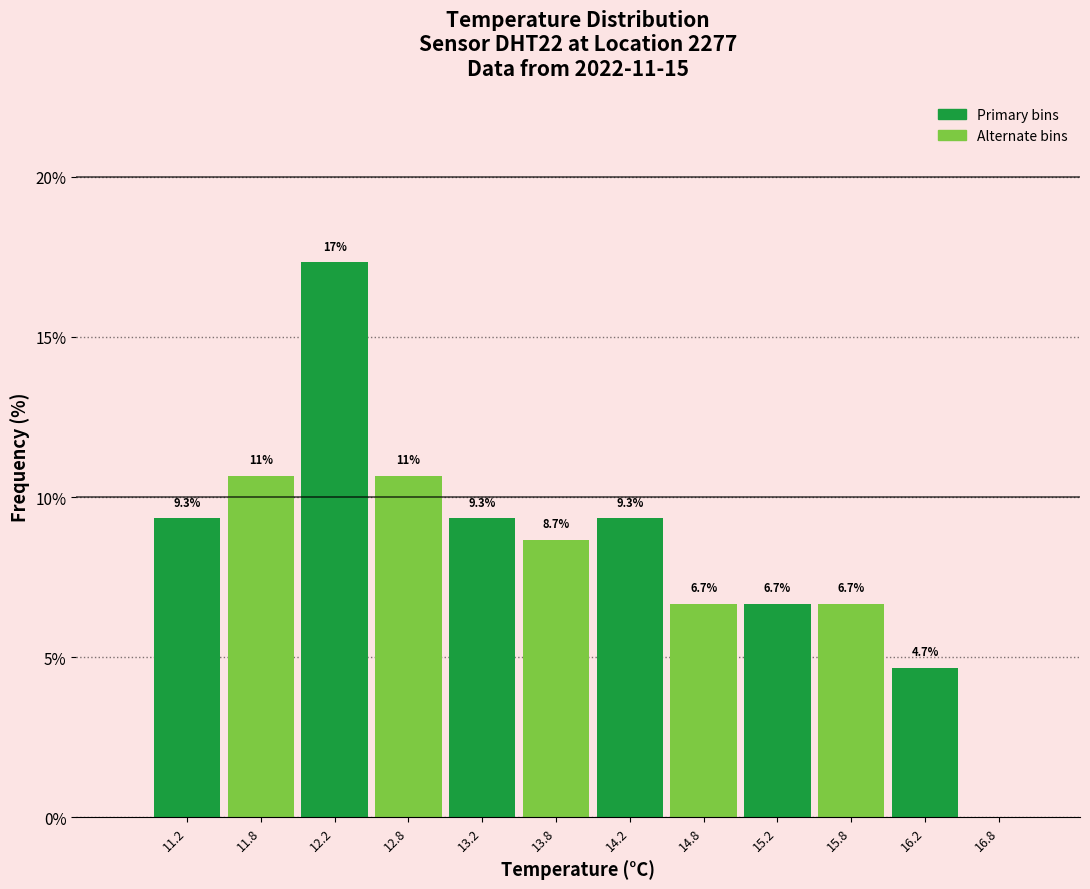

Which range on the x-axis has the tallest bar?

12.0 to 12.5